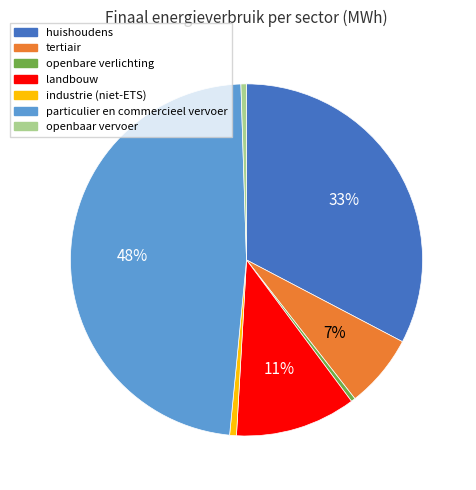

To the nearest percent, what portion does industrie (niet-ETS) represent?

1%